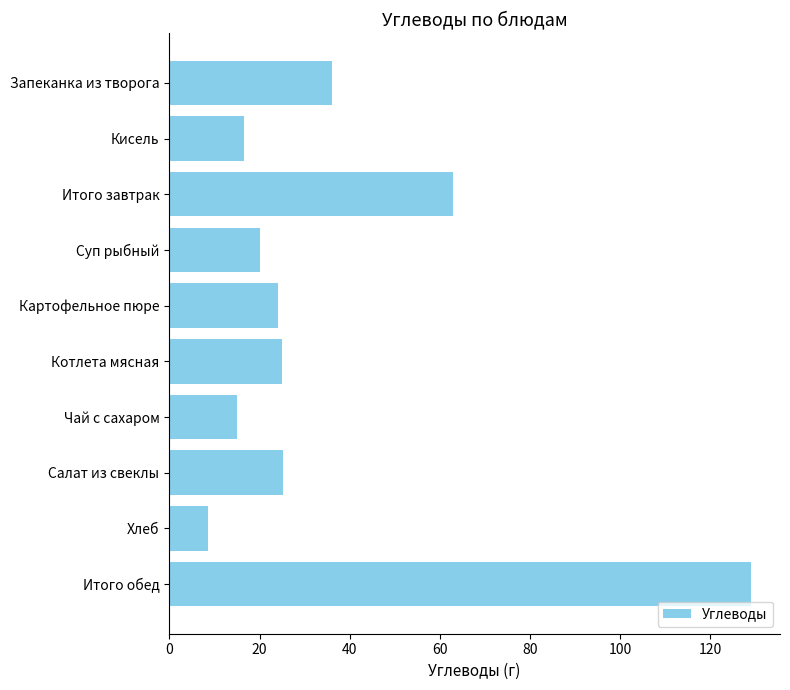

The chart shows a value of 28.5 at Итого завтрак. True or false?

False